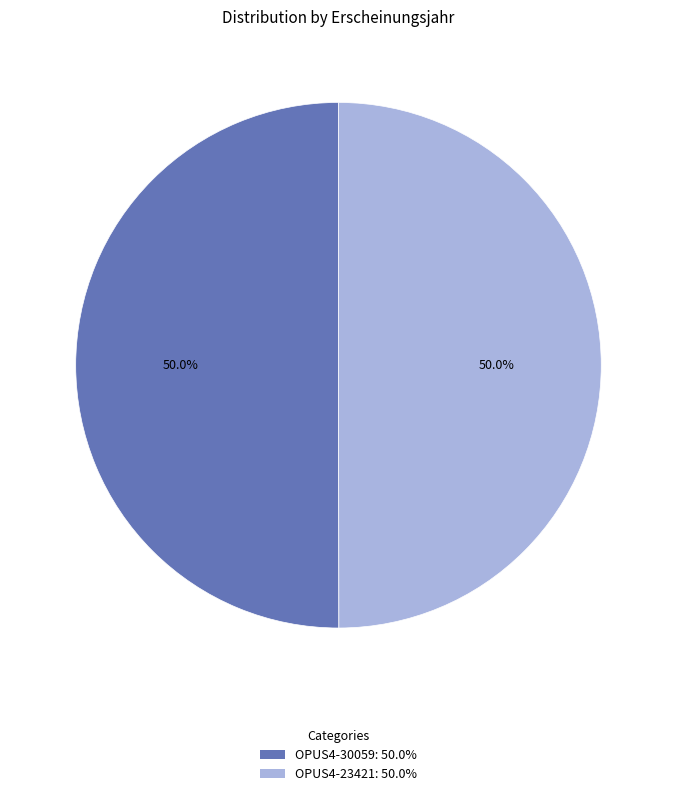

What portion of the pie excludes OPUS4-23421?

50.0%